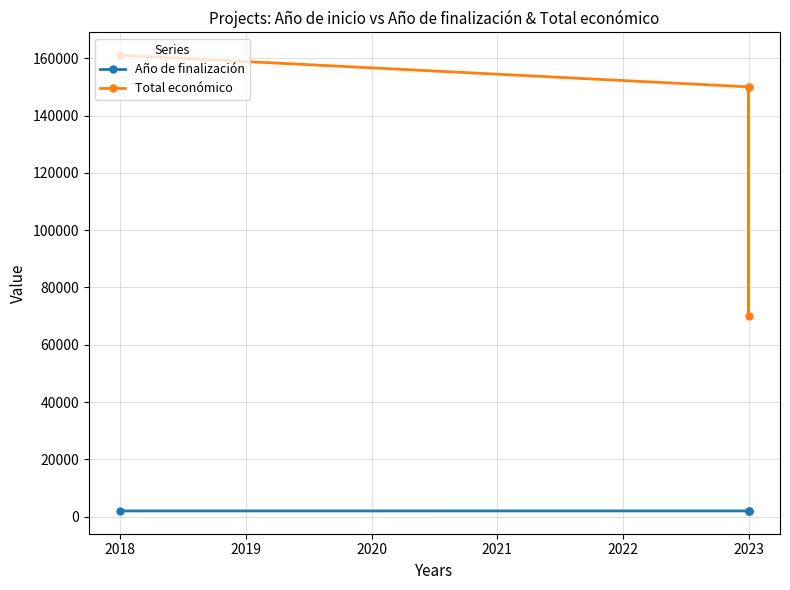

What is the maximum value shown in the chart?

161050